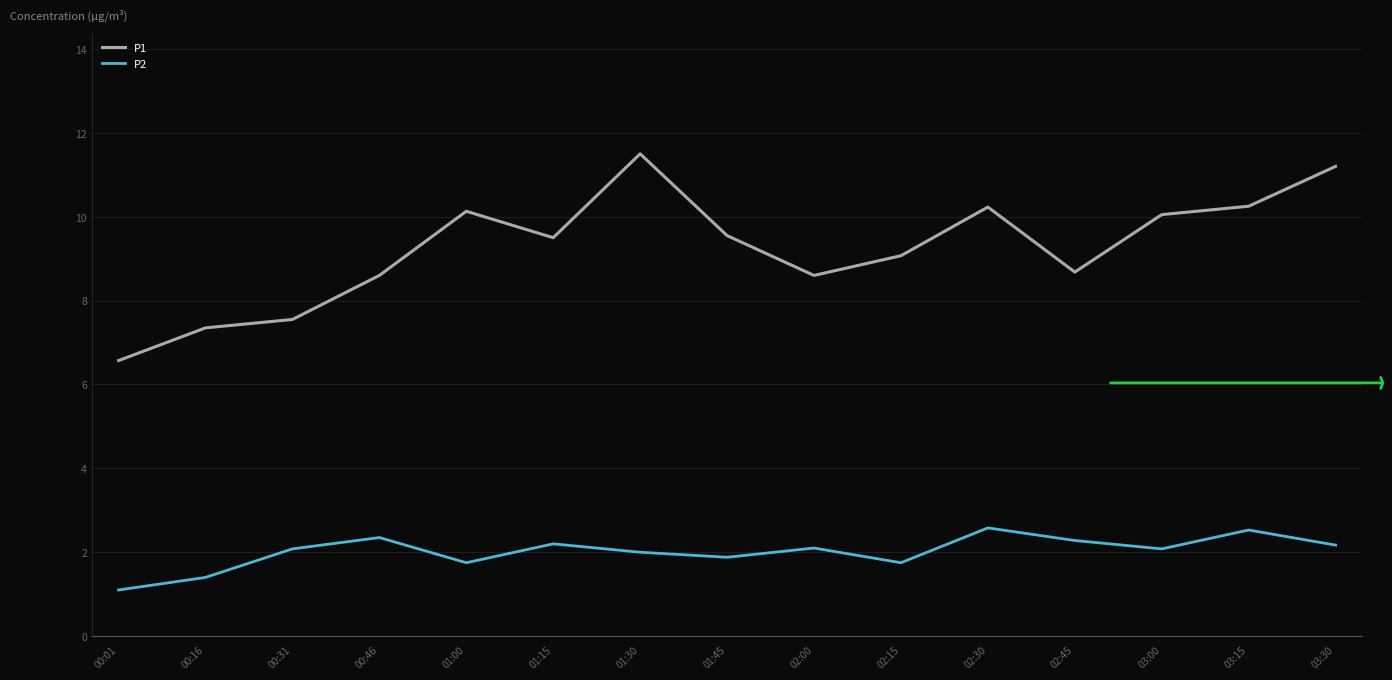

Which category has the lowest value across all series?

00:01